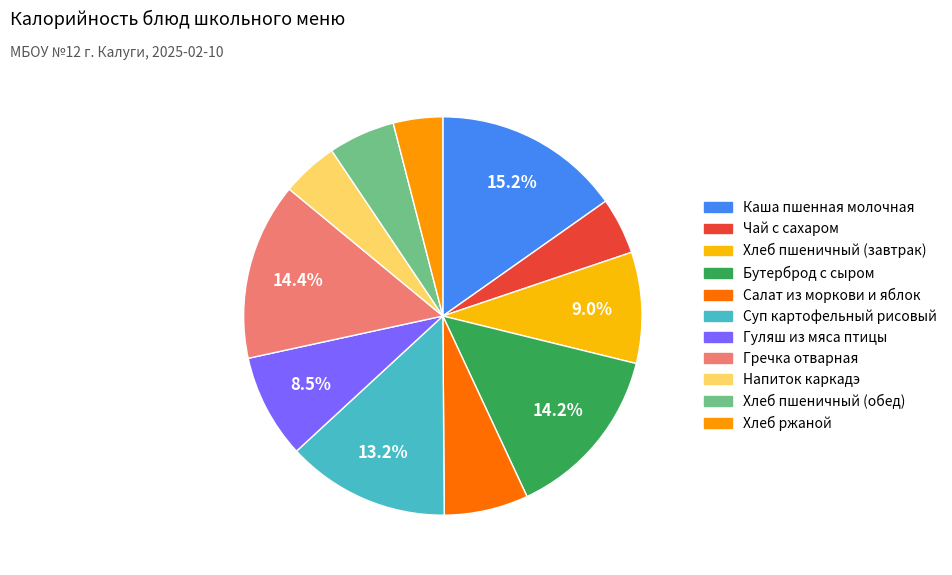

What is the ratio of the value at Хлеб пшеничный (завтрак) to the value at Чай с сахаром?

2.0